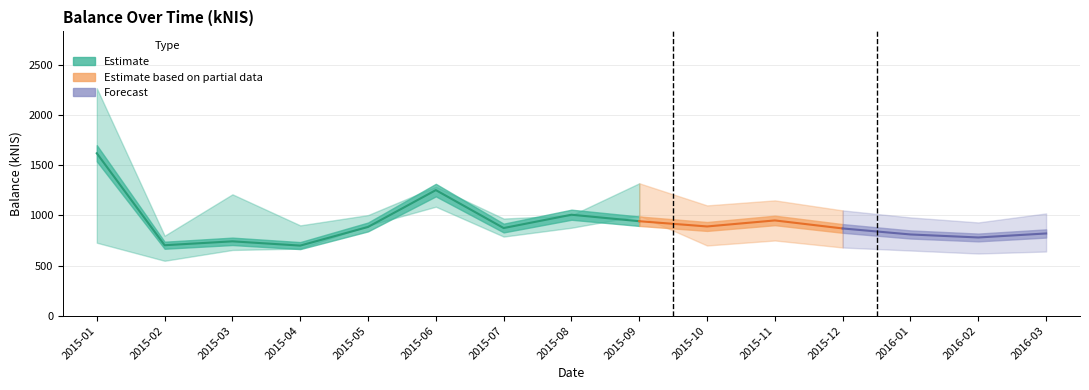

Between 2015-09 and 2016-01, which is larger?

2015-09